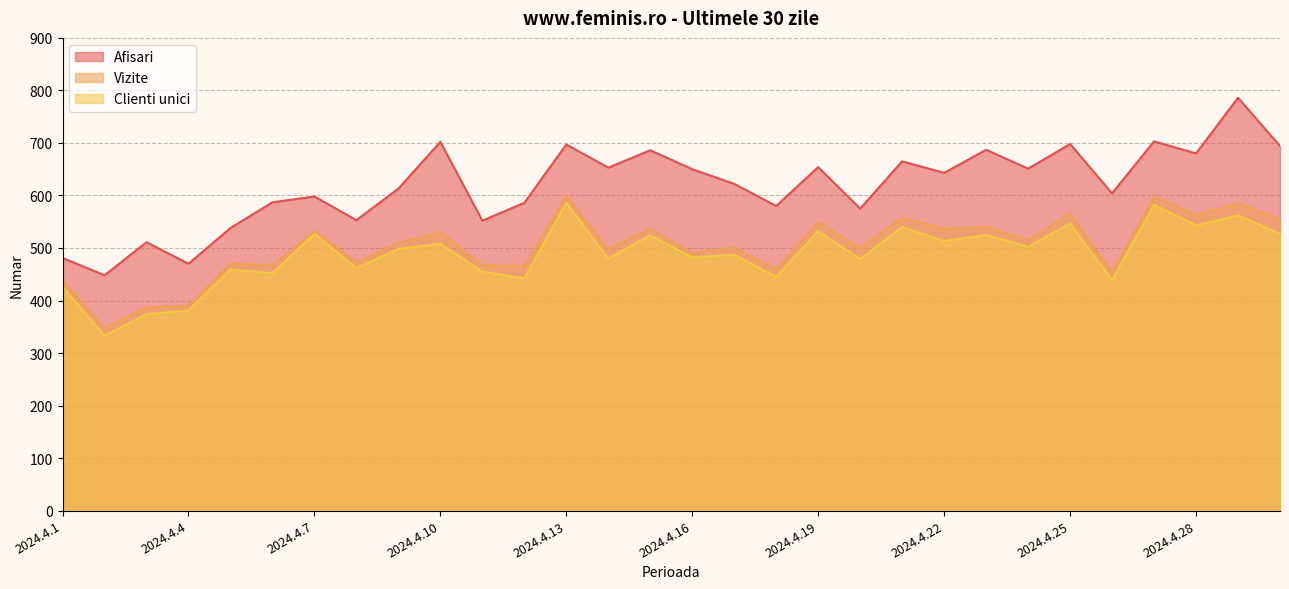

Which series changed the most between 2024.4.9 and 2024.4.19?

Afisari